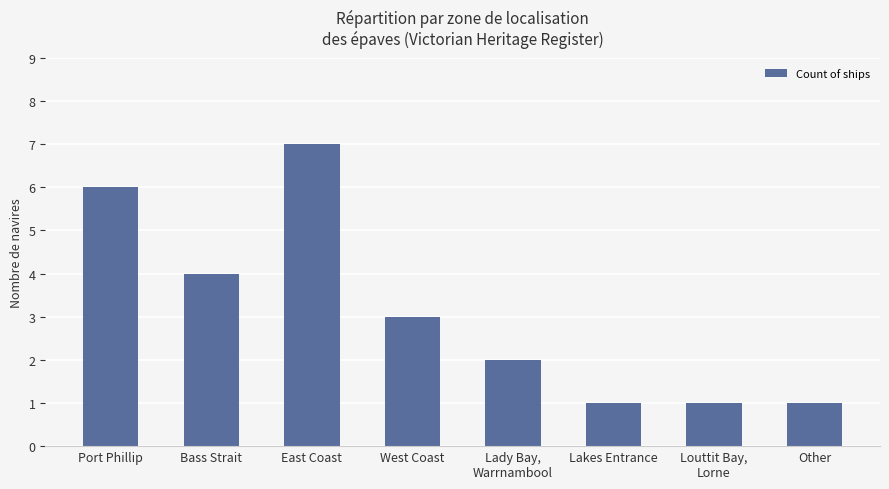

Reading left to right, extract all data points from this chart.

Port Phillip=6	Bass Strait=4	East Coast=7	West Coast=3	Lady Bay,
Warrnambool=2	Lakes Entrance=1	Louttit Bay,
Lorne=1	Other=1